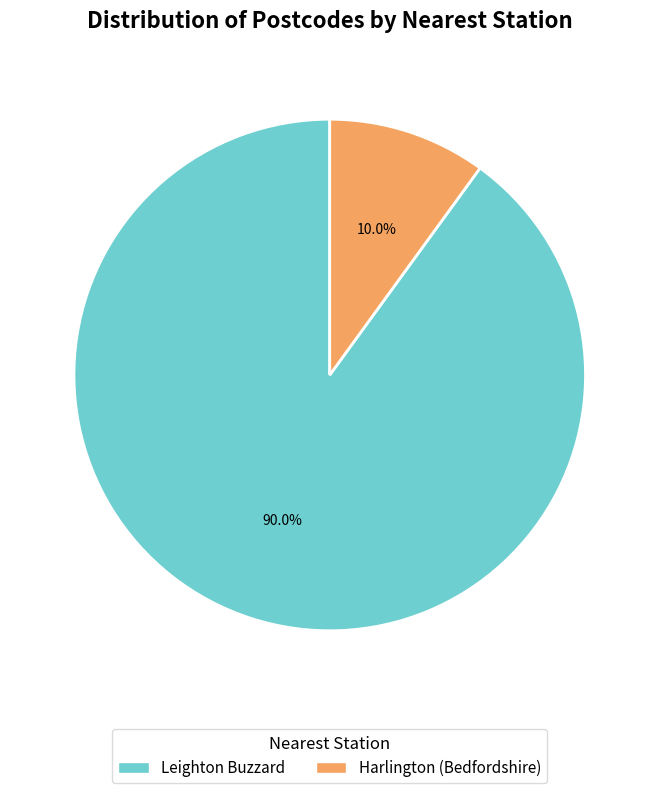

Is Harlington (Bedfordshire) the majority of the pie?

No